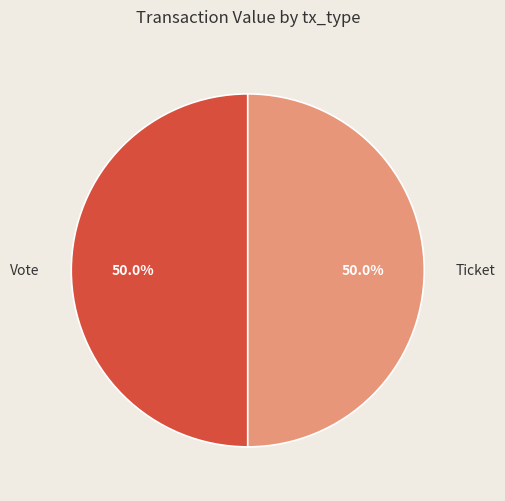

To the nearest percent, what is the difference between the Vote and Ticket slice percentages?

0%